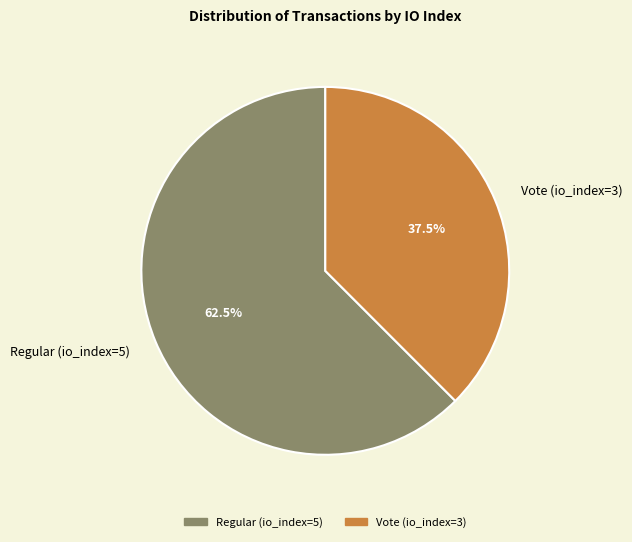

Does Vote (io_index=3) account for over 50% of the chart?

No